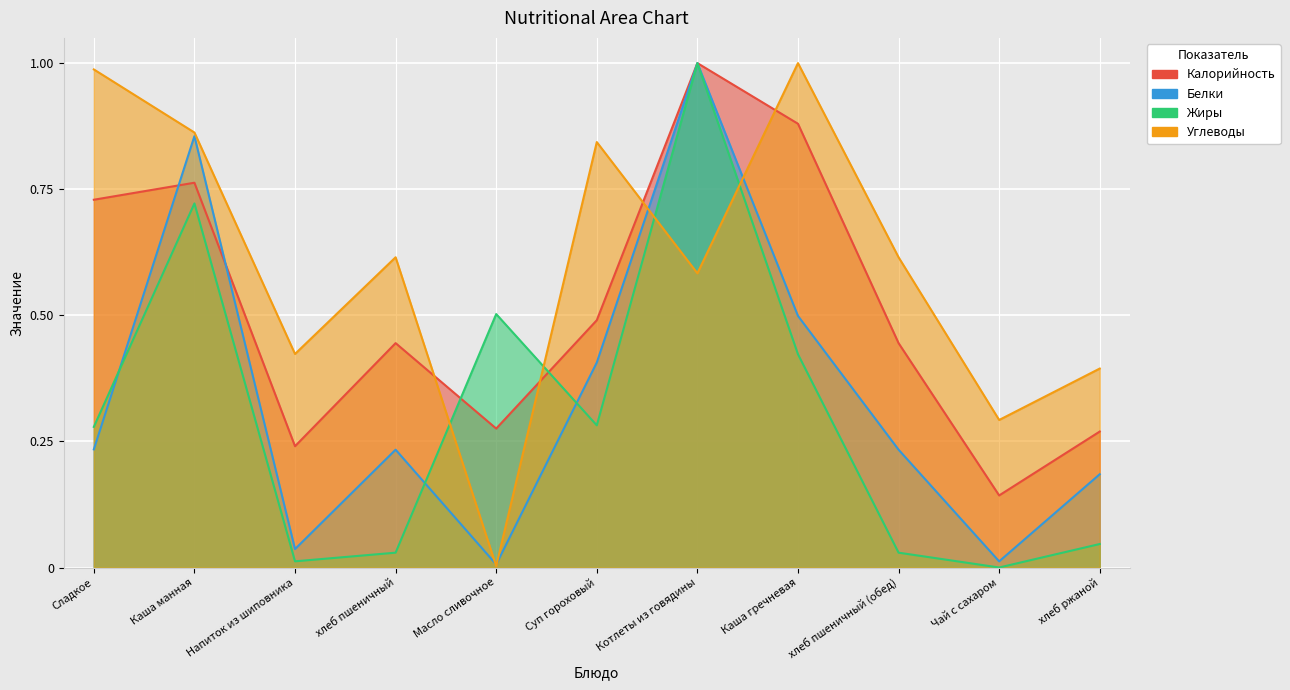

How many interior local valleys does the Углеводы series have?

4